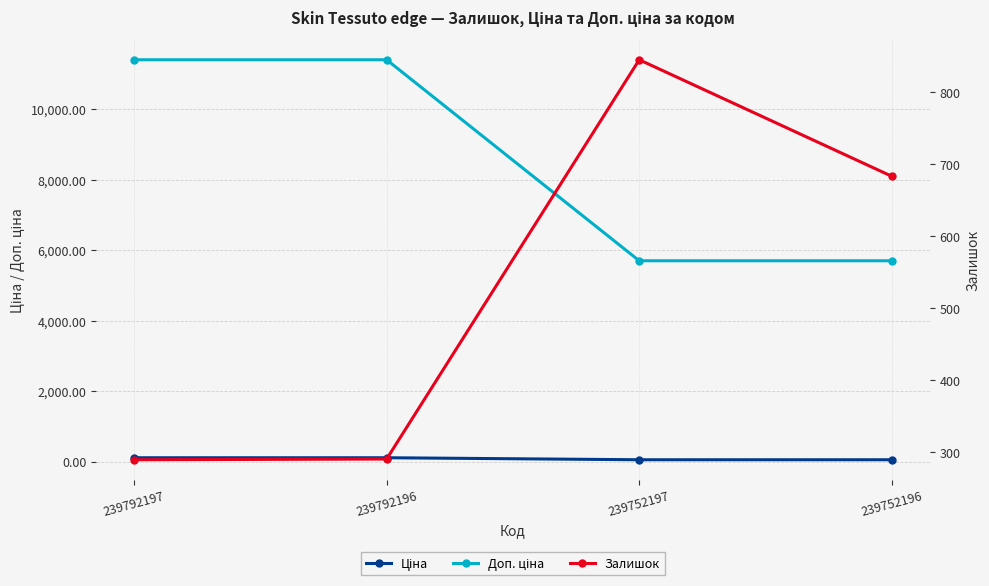

Which series has the largest range (max minus min)?

Доп. ціна